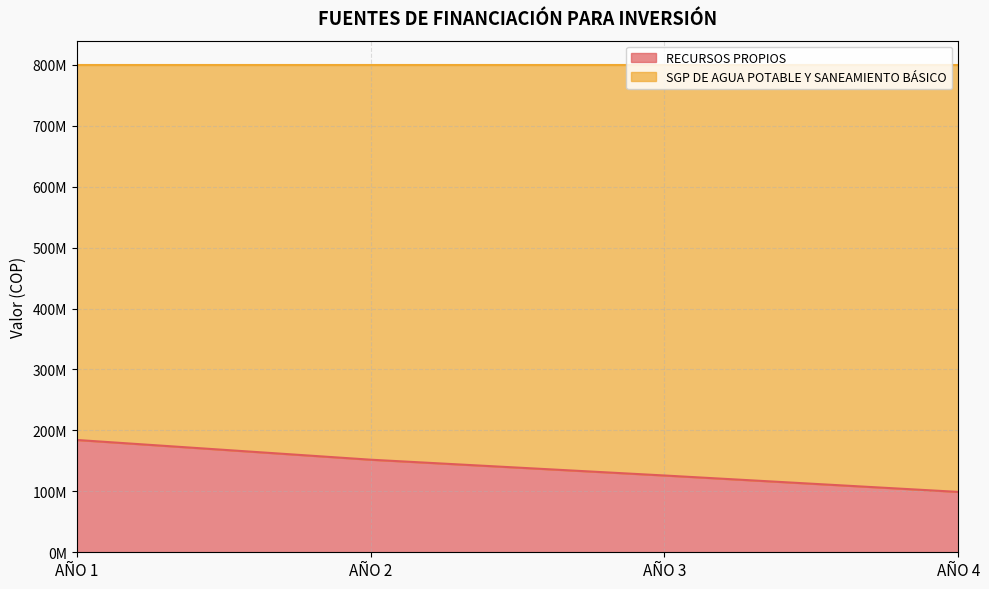

True or false: the data shows 151903094 at AÑO 2.

True